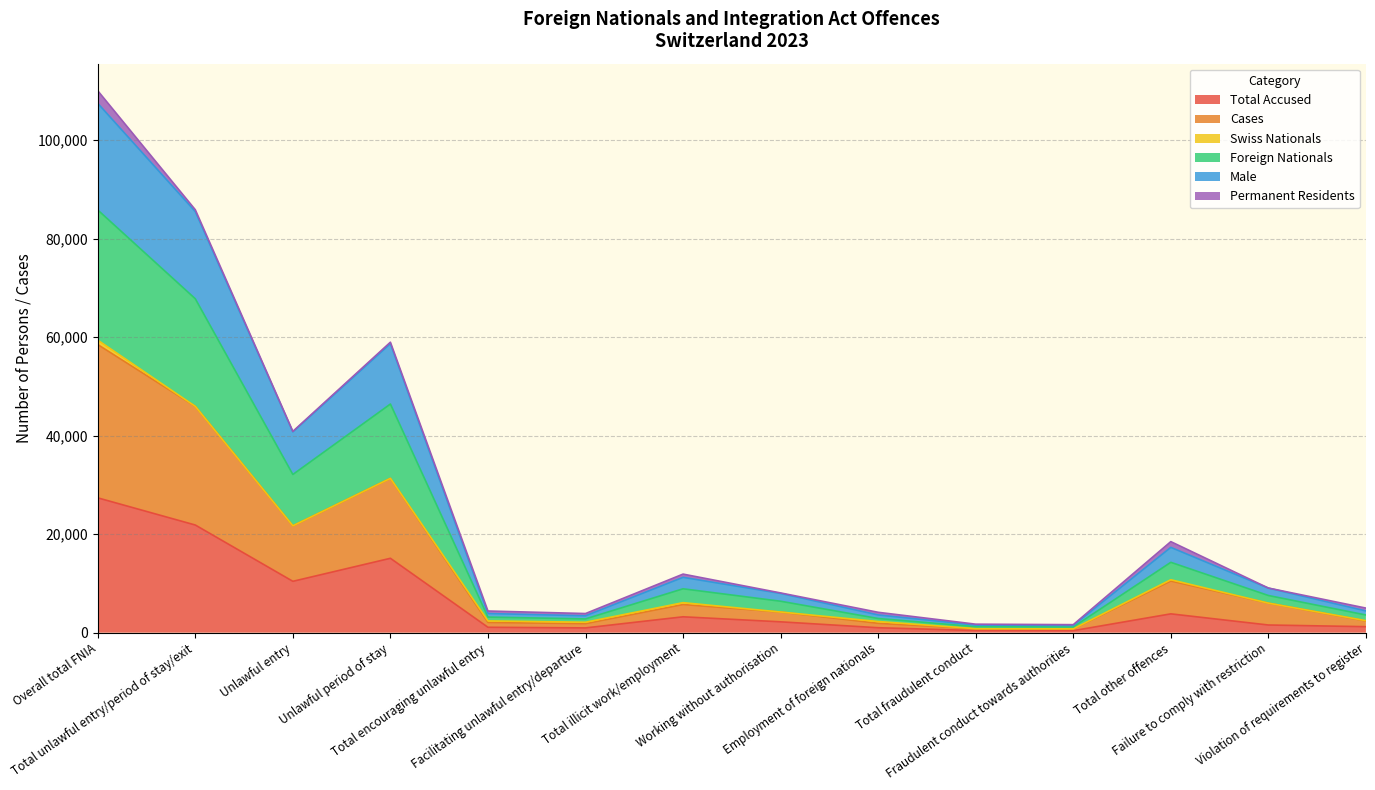

At which category does Cases reach its first local peak?

Unlawful period of stay